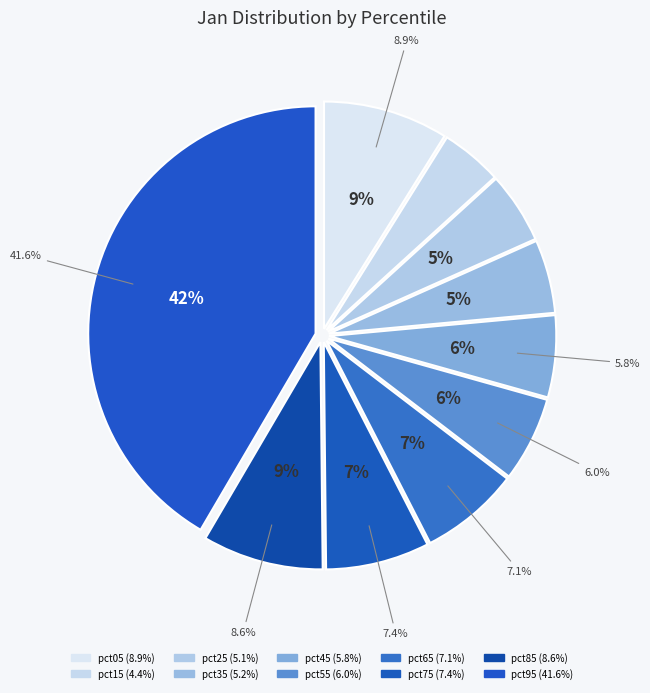

What percentage do pct55 and pct05 together represent?

14.9%